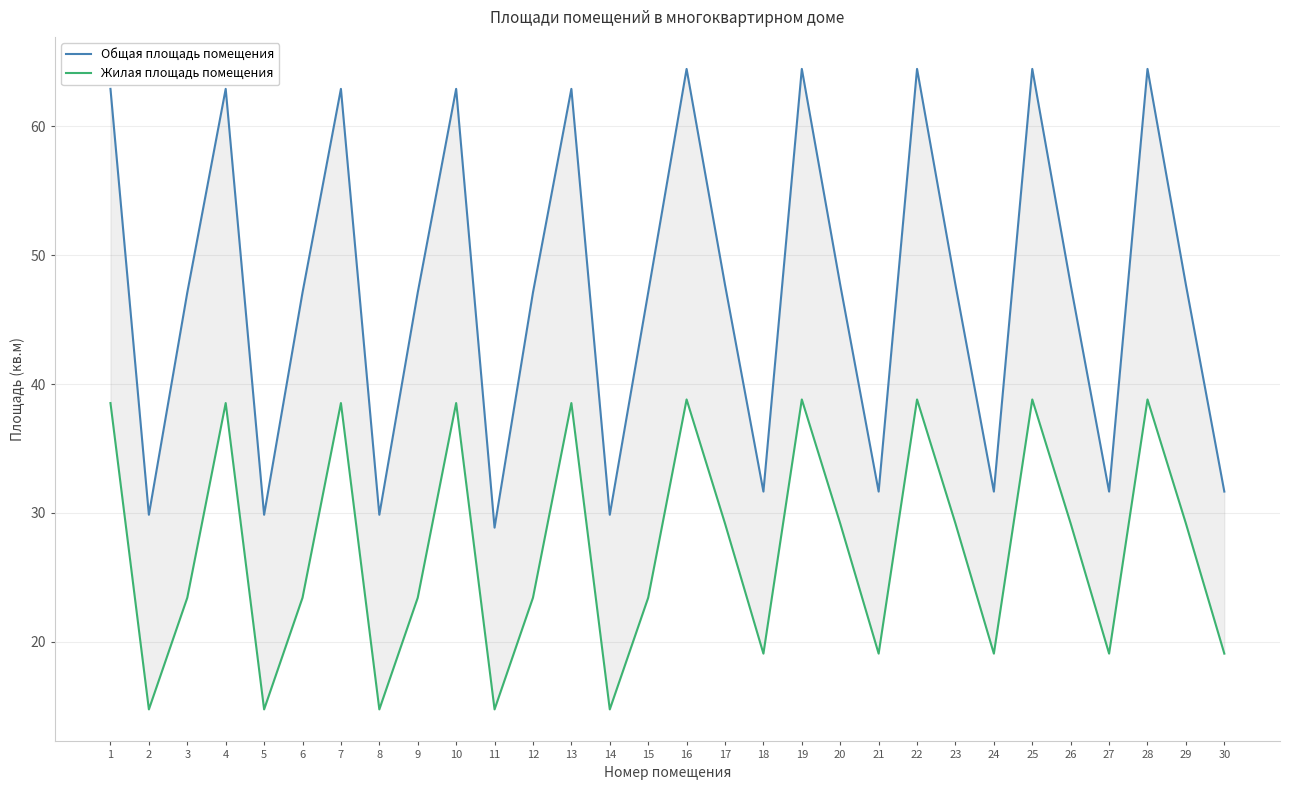

Rank the series by their average value, from lowest to highest.

Жилая площадь помещения, Общая площадь помещения